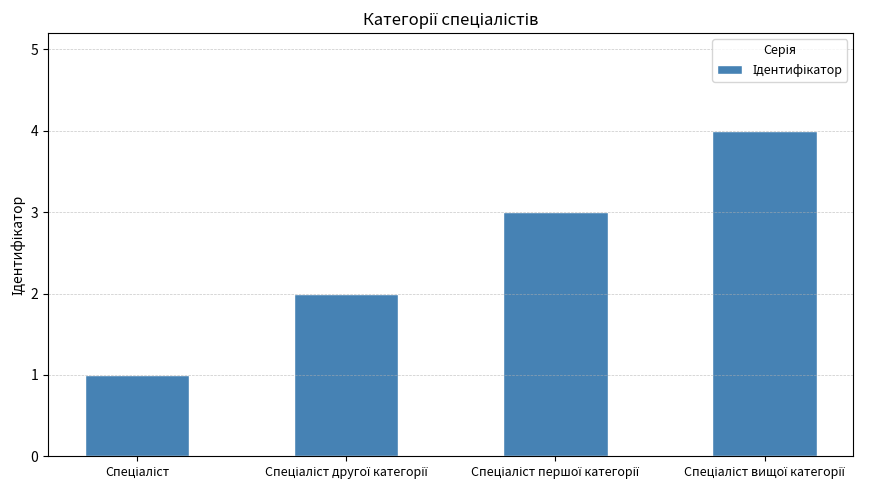

What is the difference between the maximum and minimum values?

3